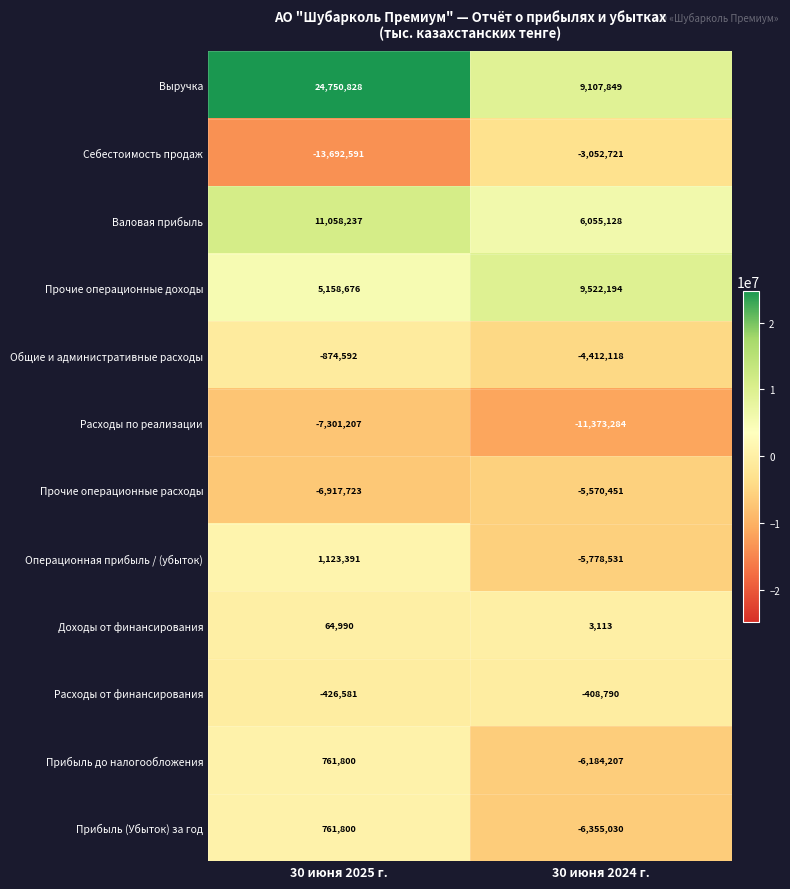

Is the value of Валовая прибыль at 30 июня 2024 г. greater than the value of Прибыль (Убыток) за год at 30 июня 2025 г.?

Yes